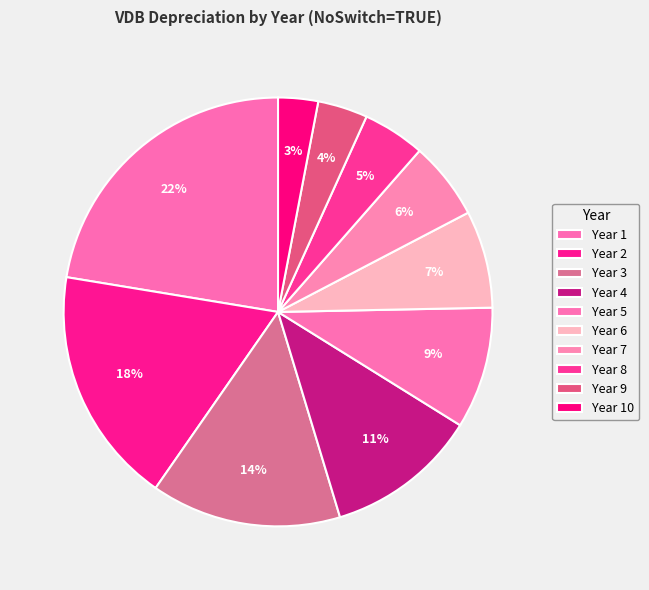

Count the number of slices in the pie.

10